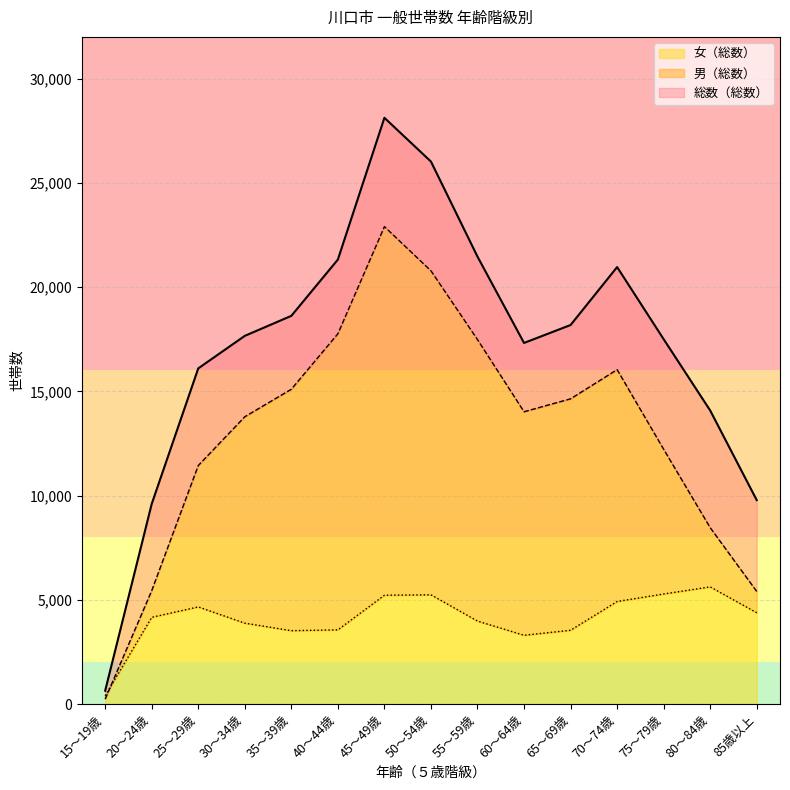

What is the sum of all 男（総数） values?

195700